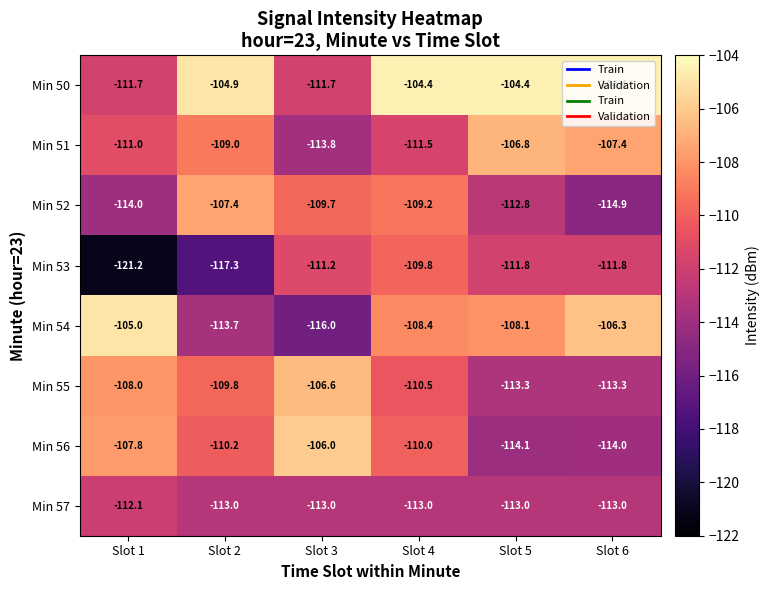

What is the spread (max minus min) of values at Slot 1?

16.2